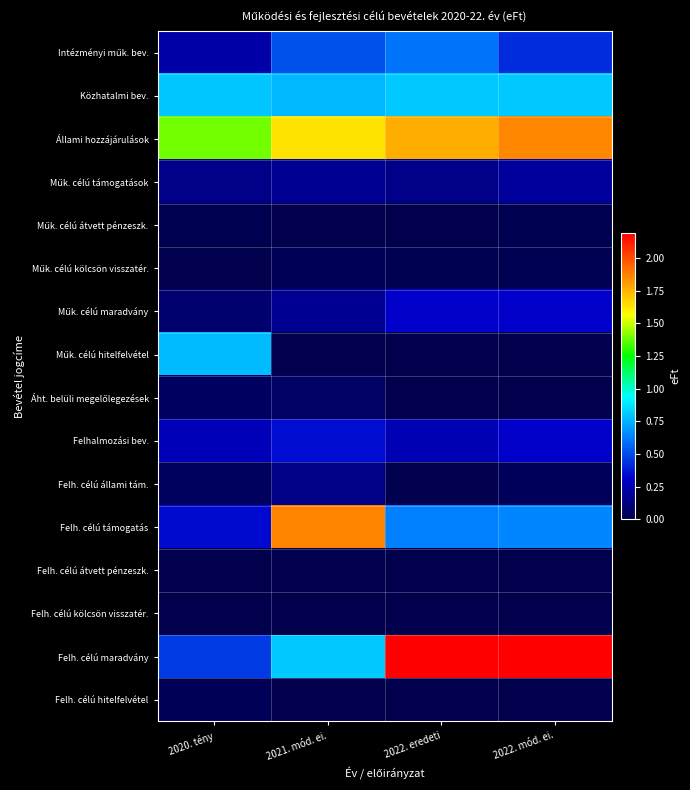

Between 2021. mód. ei. and 2022. mód. ei., which is larger?

2021. mód. ei.